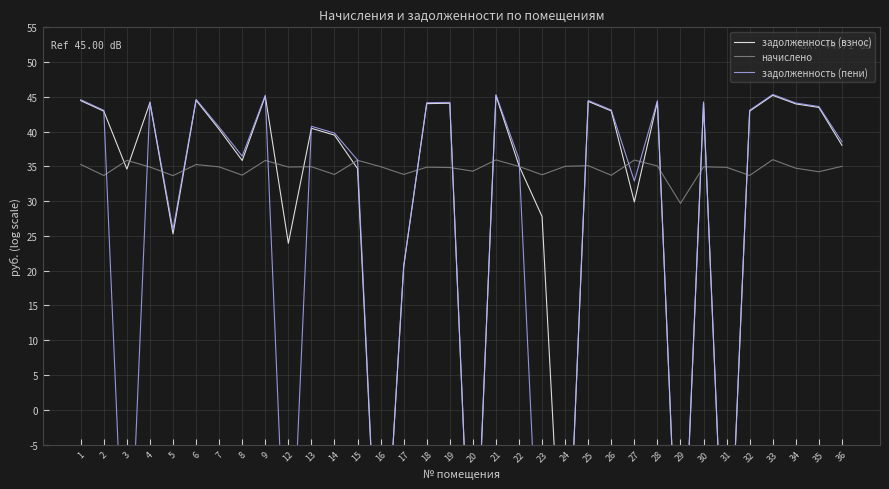

How many values in the задолженность (пени) series exceed 40?

18